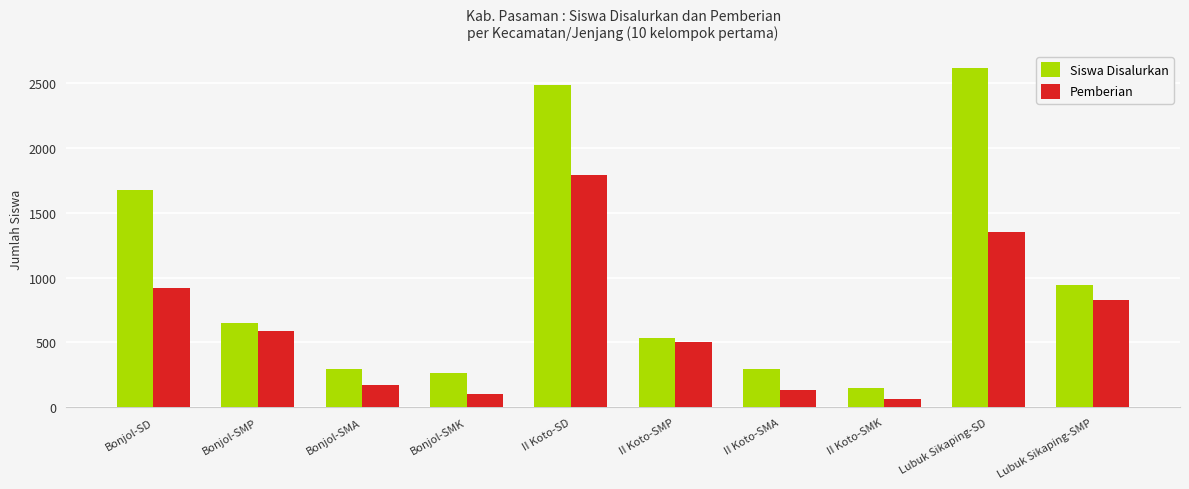

Reading left to right, what are all the values shown in this chart?

Siswa Disalurkan: 1677	651	295	262	2484	536	295	148	2616	941
Pemberian: 918	592	176	106	1790	504	135	65	1354	825